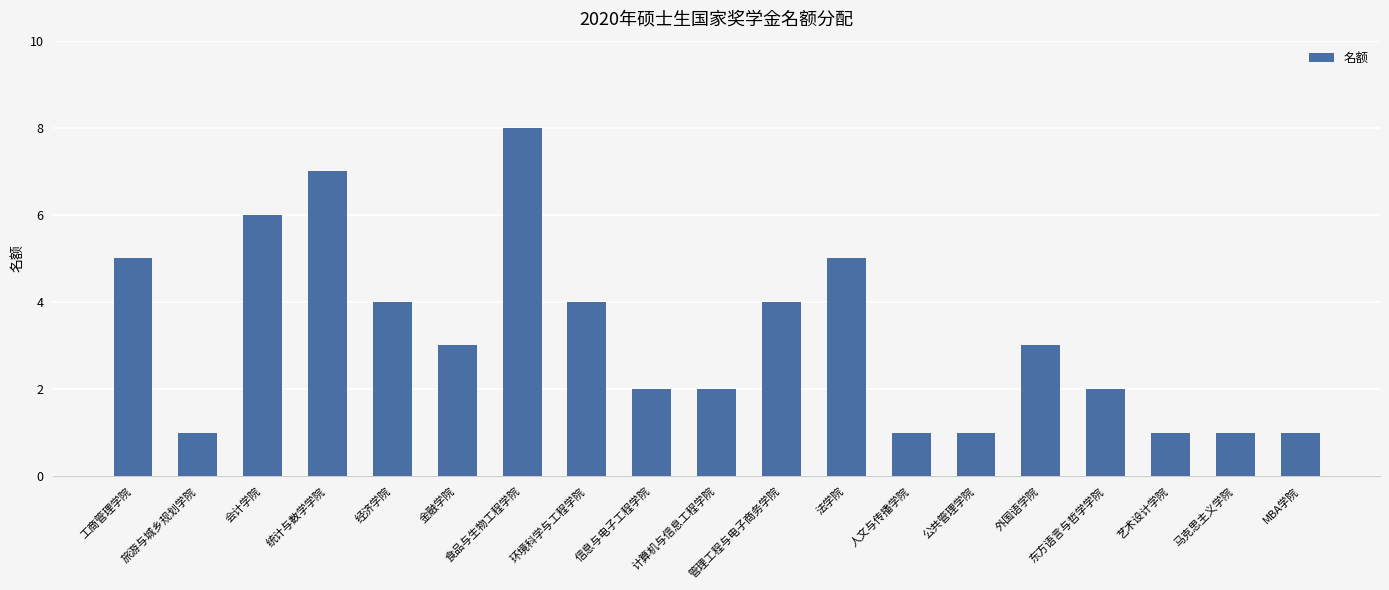

What is the smallest value displayed?

1